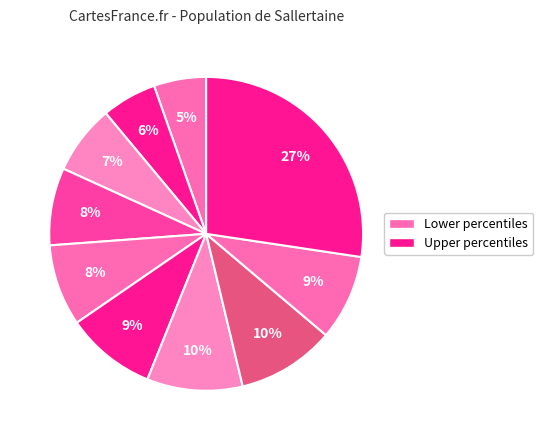

Count the number of slices in the pie.

10